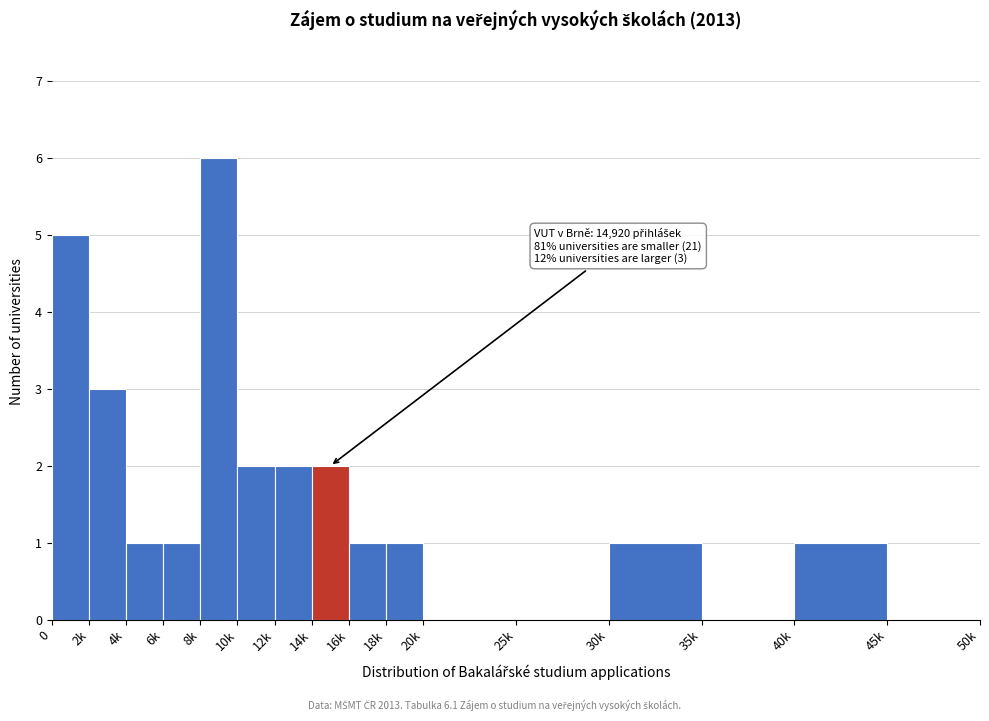

Reading left to right, what are all the values shown in this chart?

0=5	2k=3	4k=1	6k=1	8k=6	10k=2	12k=2	14k=2	16k=1	18k=1	20k=0	25k=0	30k=1	35k=0	40k=1	45k=0